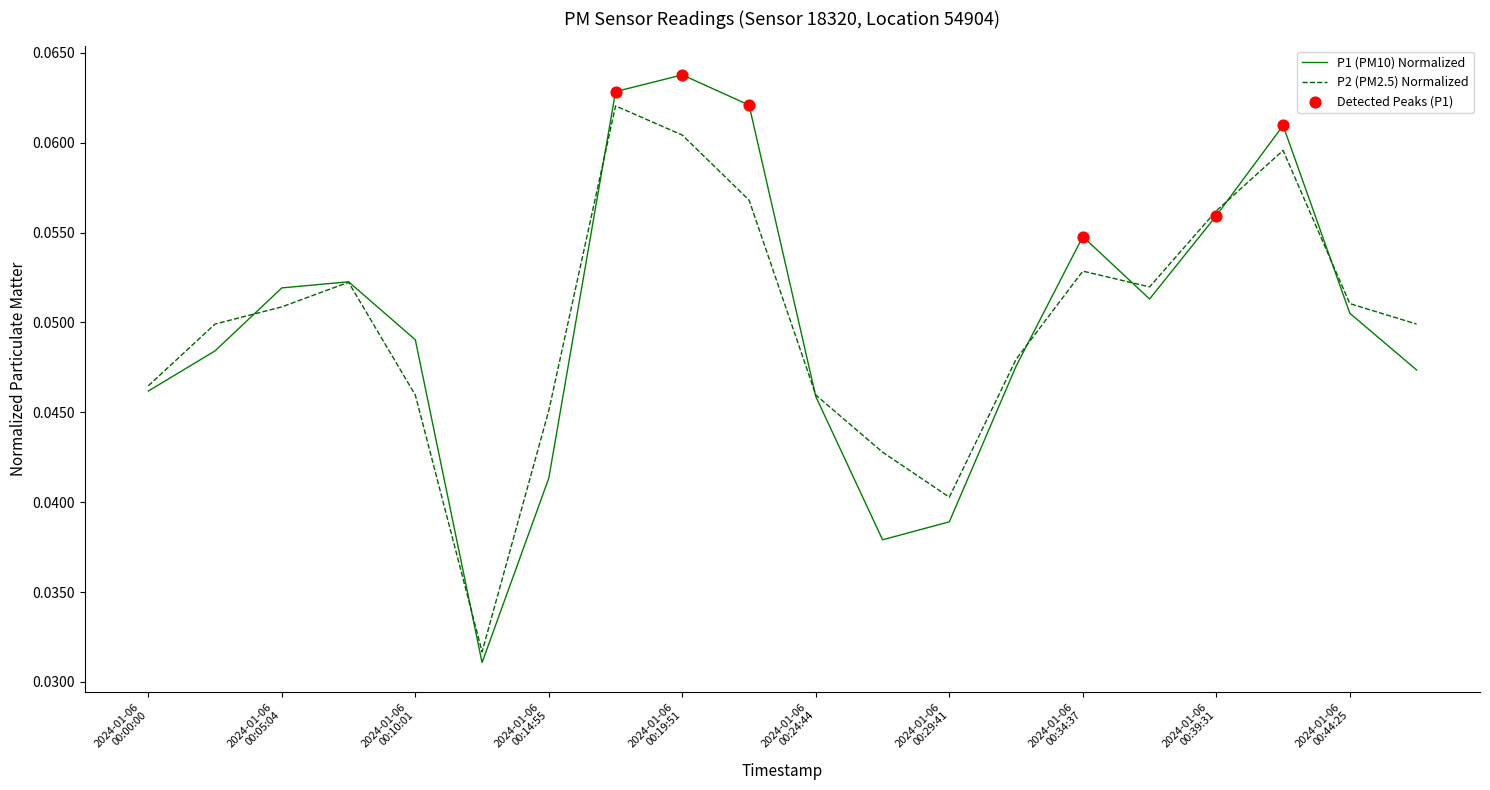

List the series in order of their peak value, lowest first.

P2 (PM2.5) Normalized, P1 (PM10) Normalized